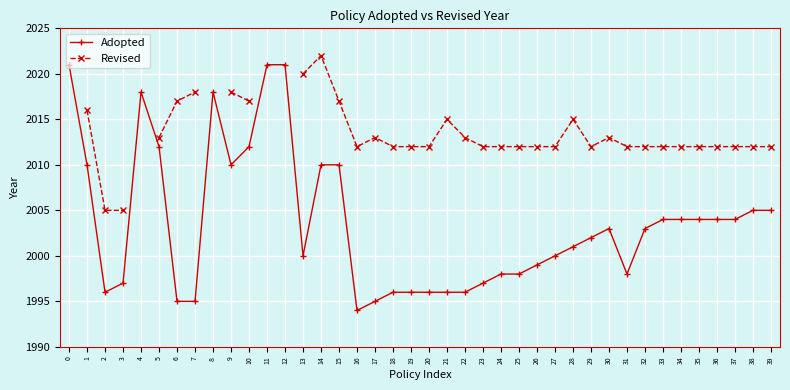

How many series are shown in this chart?

2